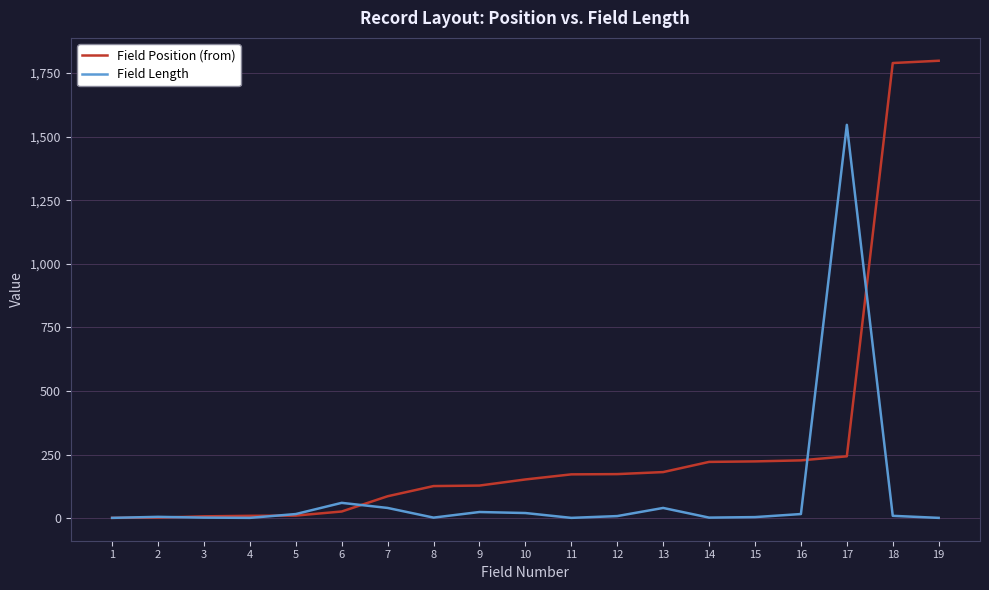

Rank the series by their average value, from lowest to highest.

Field Length, Field Position (from)